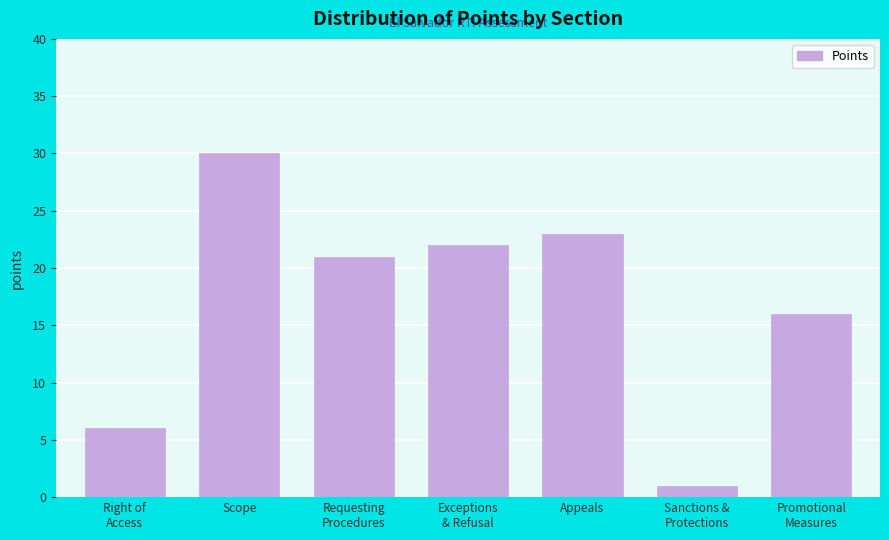

What is the maximum value shown in the chart?

30